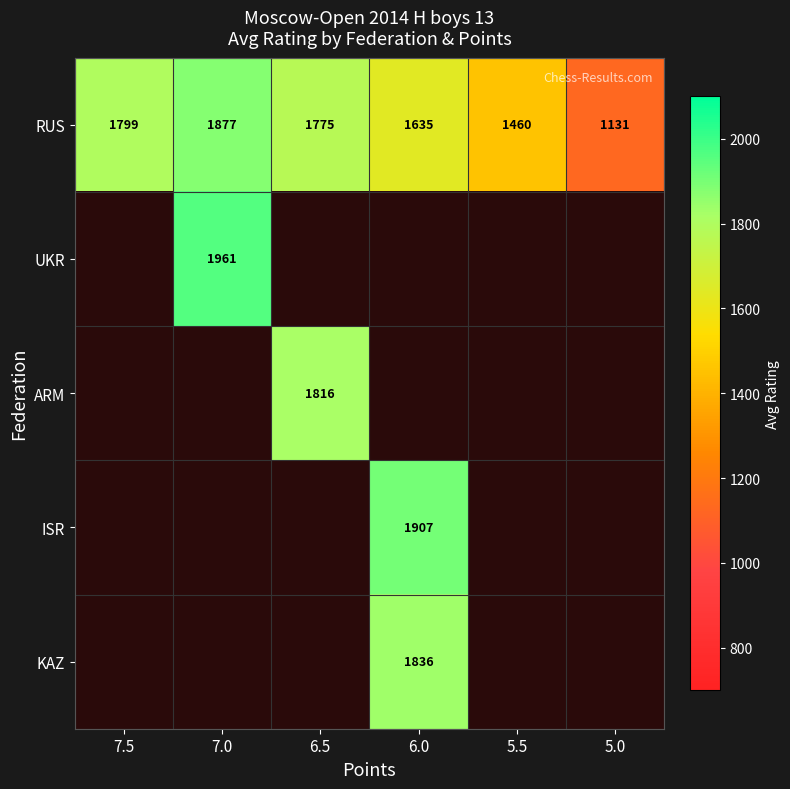

List the labels in order of RUS value, smallest first.

5.0, 5.5, 6.0, 6.5, 7.5, 7.0